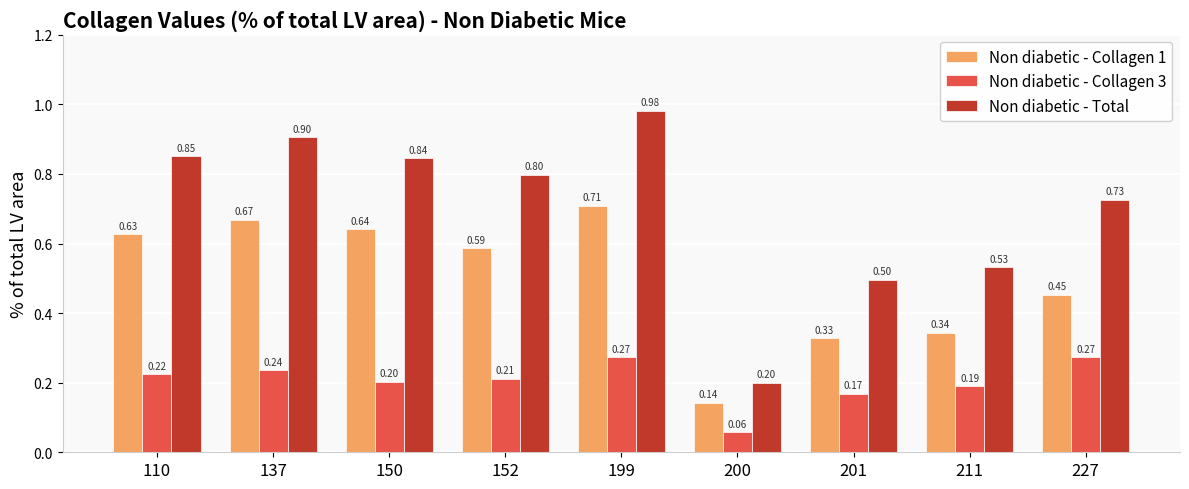

Is the value of Non diabetic - Collagen 3 at 150 greater than the value of Non diabetic - Total at 152?

No